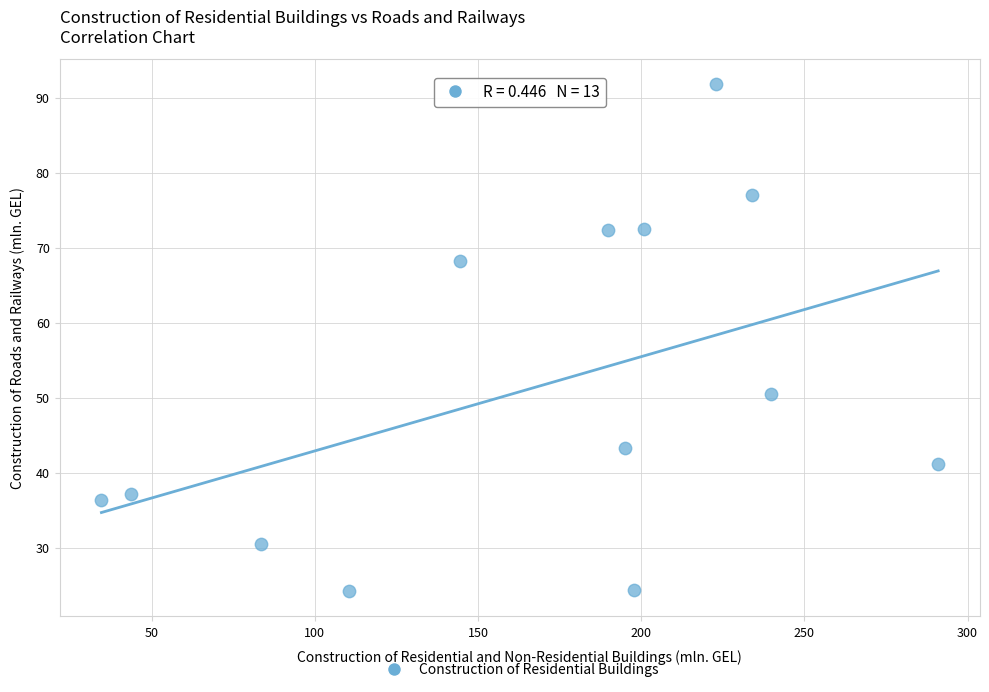

What Y value in the scatter plot is closest to 58?

50.5